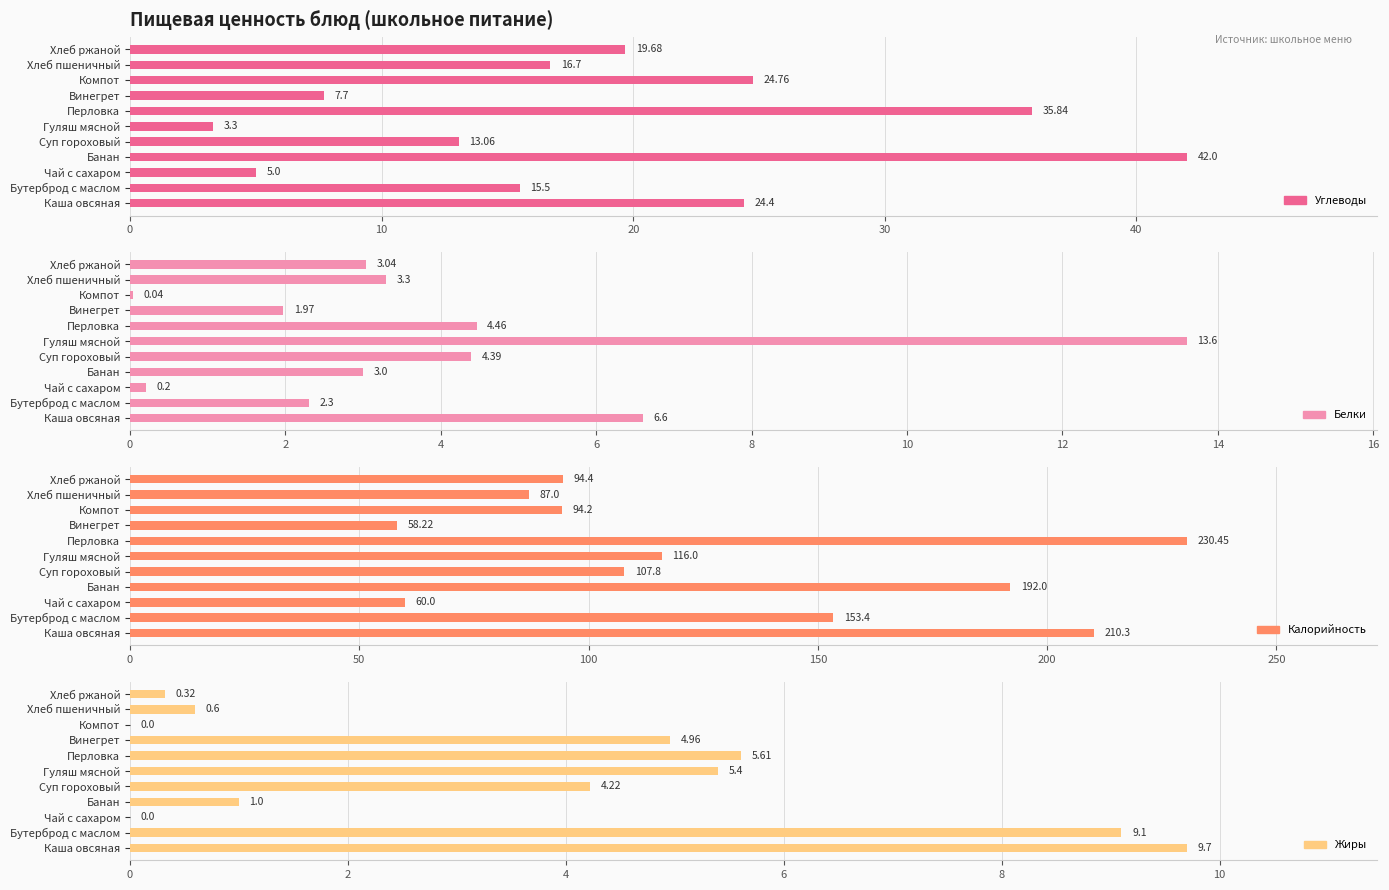

What is the difference between the highest and lowest values at Бутерброд с маслом?

151.1